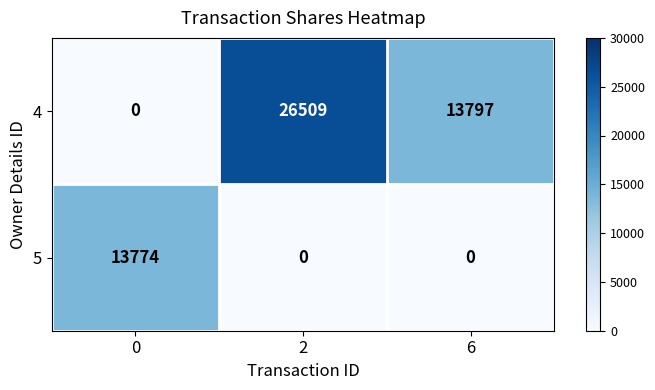

Rank the series by their maximum value, from highest to lowest.

4, 5